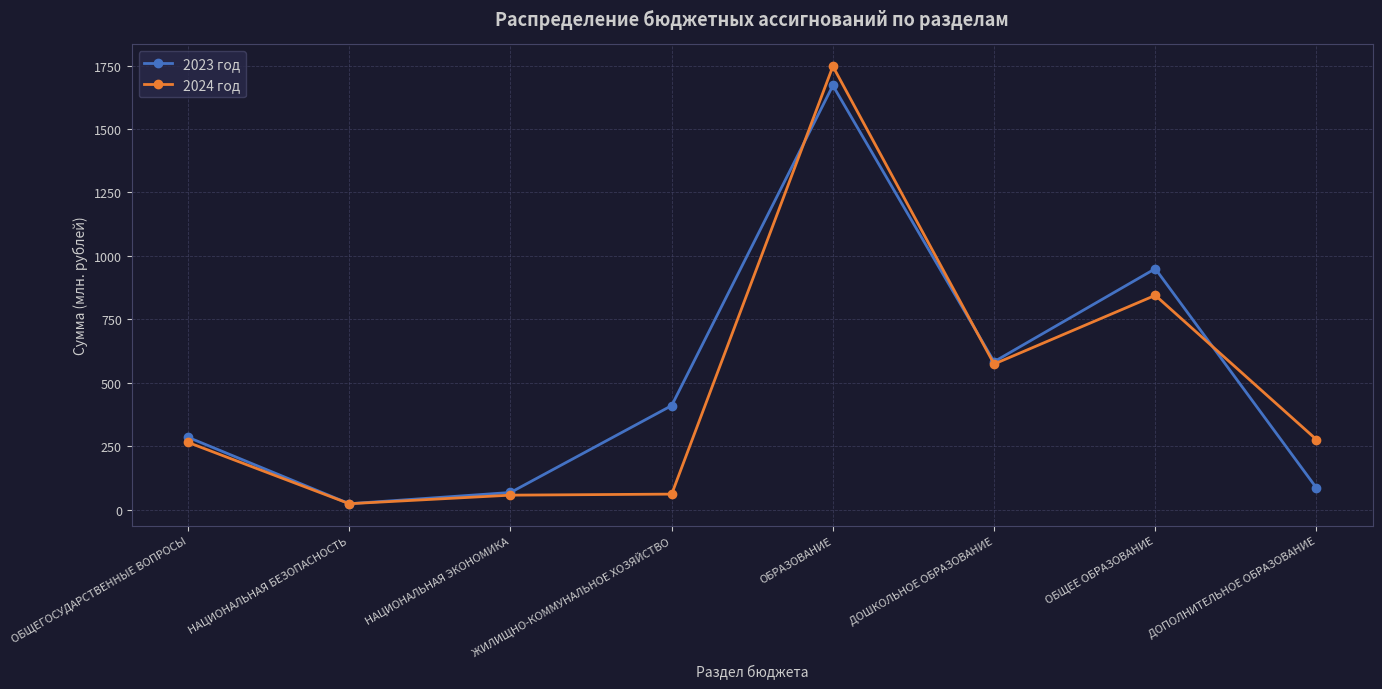

True or false: 2023 год and 2024 год cross at least once.

True